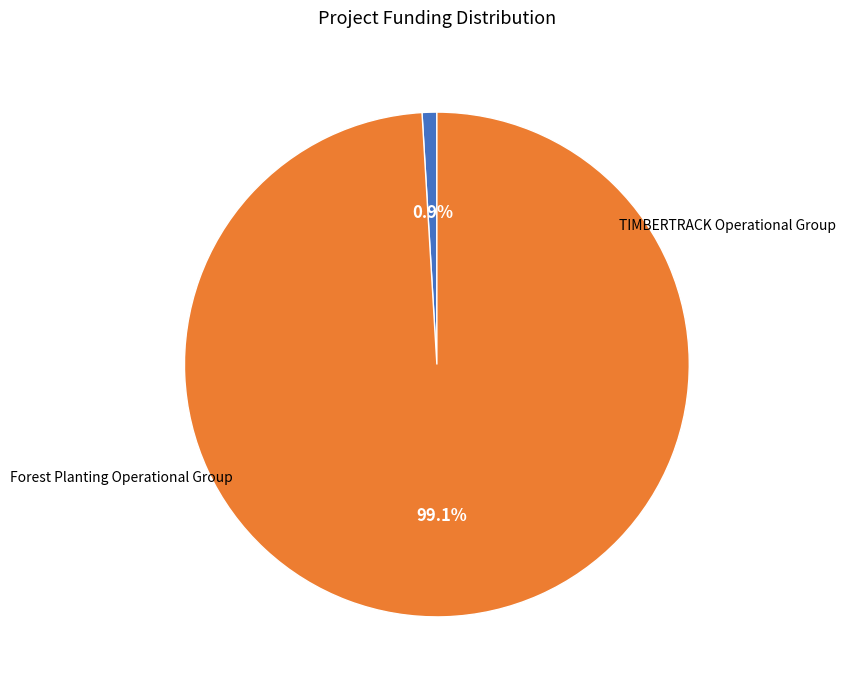

Count the number of slices in the pie.

2